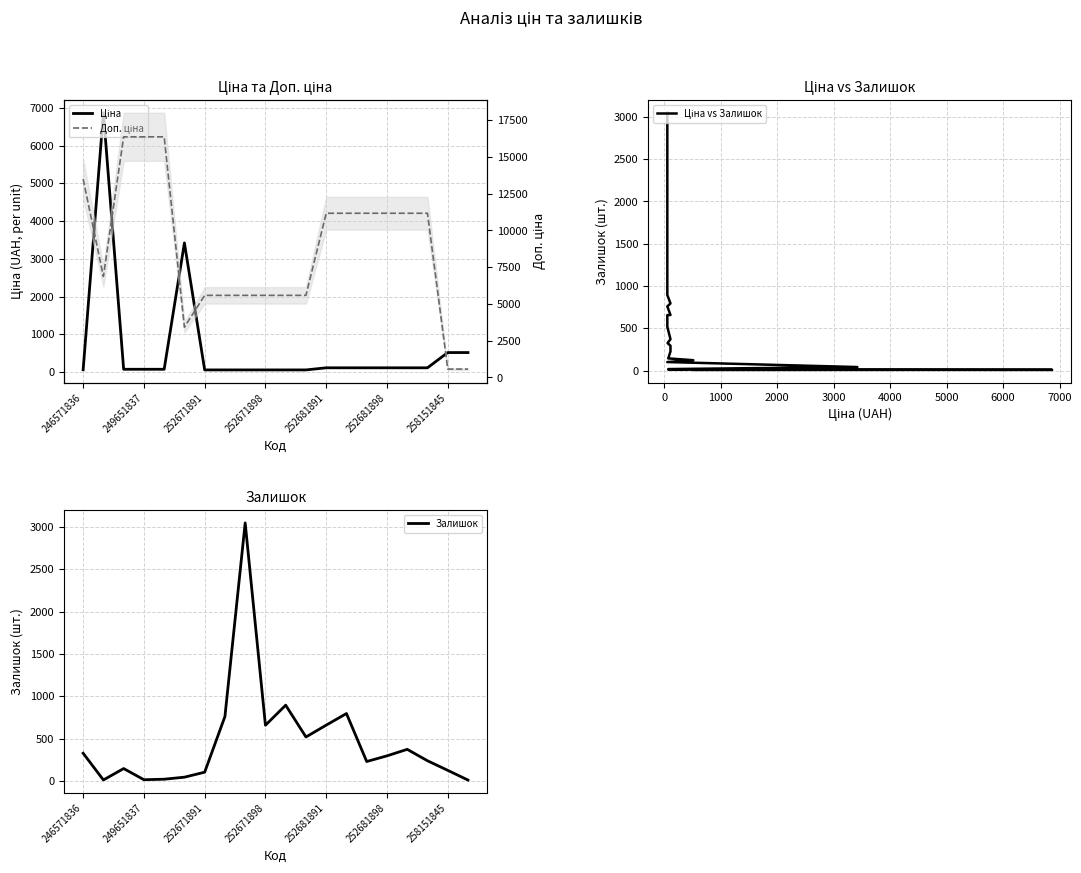

True or false: Залишок has a value of 13 at 249651837.

True